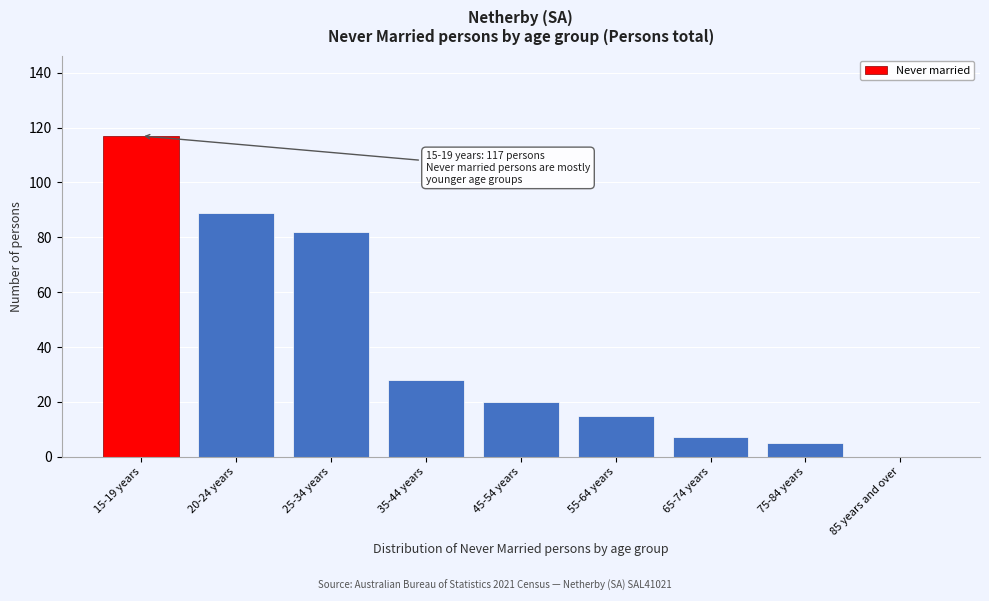

Reading right to left, transcribe all the data shown in this chart.

85 years and over=0	75-84 years=5	65-74 years=7	55-64 years=15	45-54 years=20	35-44 years=28	25-34 years=82	20-24 years=89	15-19 years=117